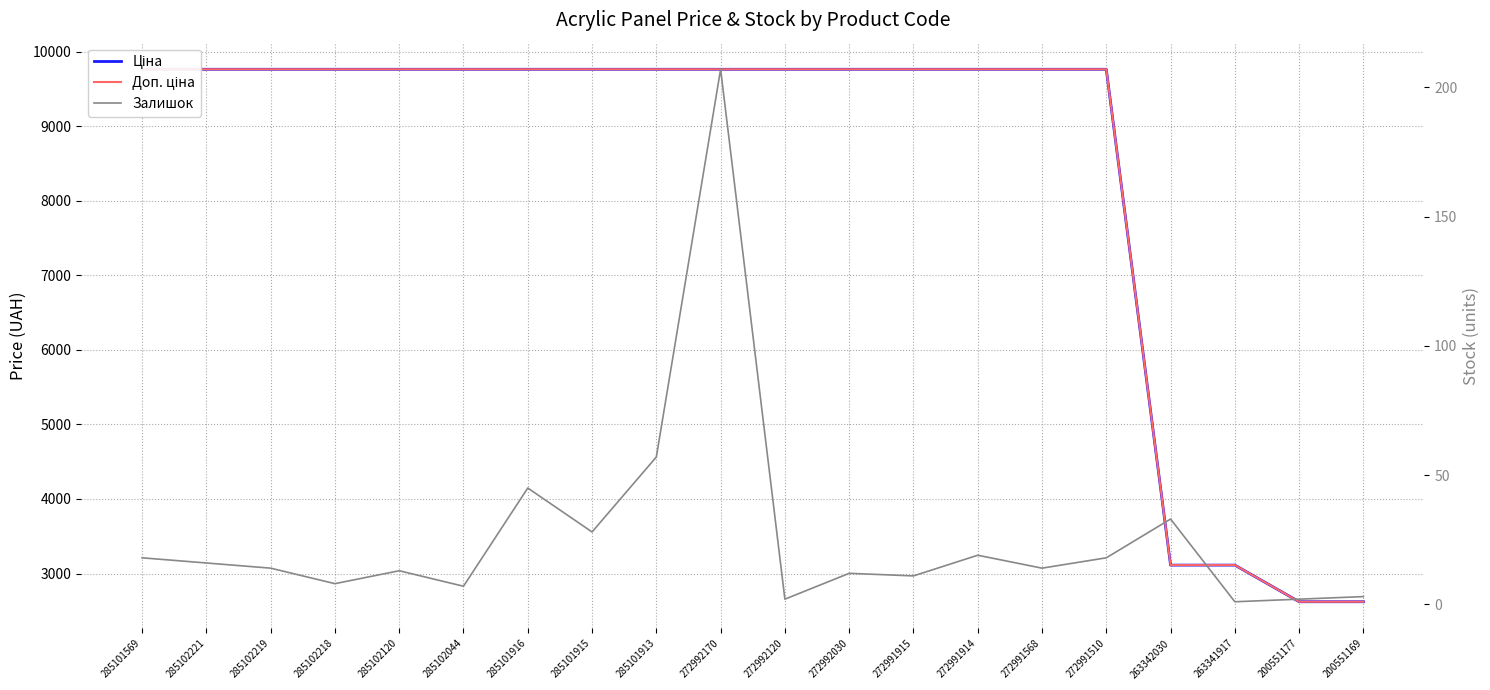

Reading left to right, list all the values displayed in this chart.

Ціна: 9764.4	9764.4	9764.4	9764.4	9764.4	9764.4	9764.4	9764.4	9764.4	9764.4	9764.4	9764.4	9764.4	9764.4	9764.4	9764.4	3112.5	3112.5	2621.3	2621.3
Доп. ціна: 9764.4	9764.4	9764.4	9764.4	9764.4	9764.4	9764.4	9764.4	9764.4	9764.4	9764.4	9764.4	9764.4	9764.4	9764.4	9764.4	3113.0	3113.0	2621.0	2621.0
Залишок: 18.0	16.0	14.0	8.0	13.0	7.0	45.0	28.0	57.0	207.0	2.0	12.0	11.0	19.0	14.0	18.0	33.0	1.0	2.0	3.0